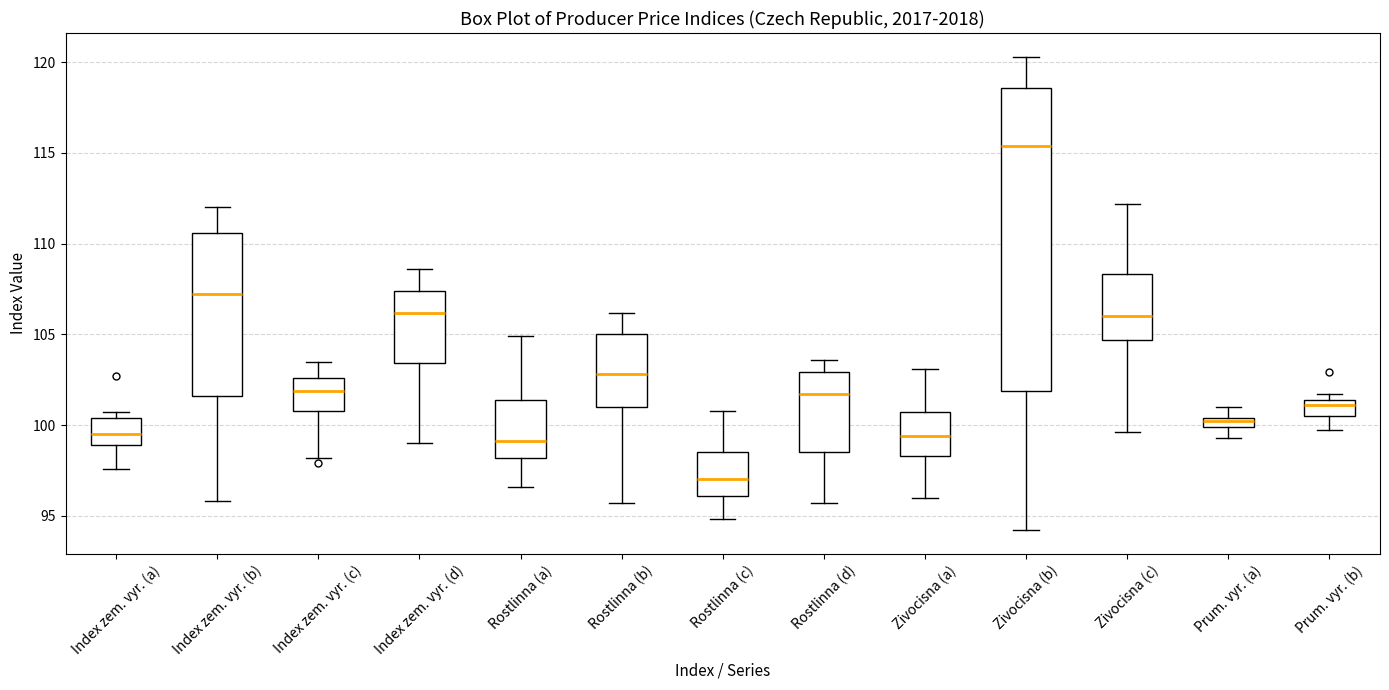

Which box is the tallest, from its lower edge to its upper edge?

Zivocisna (b)